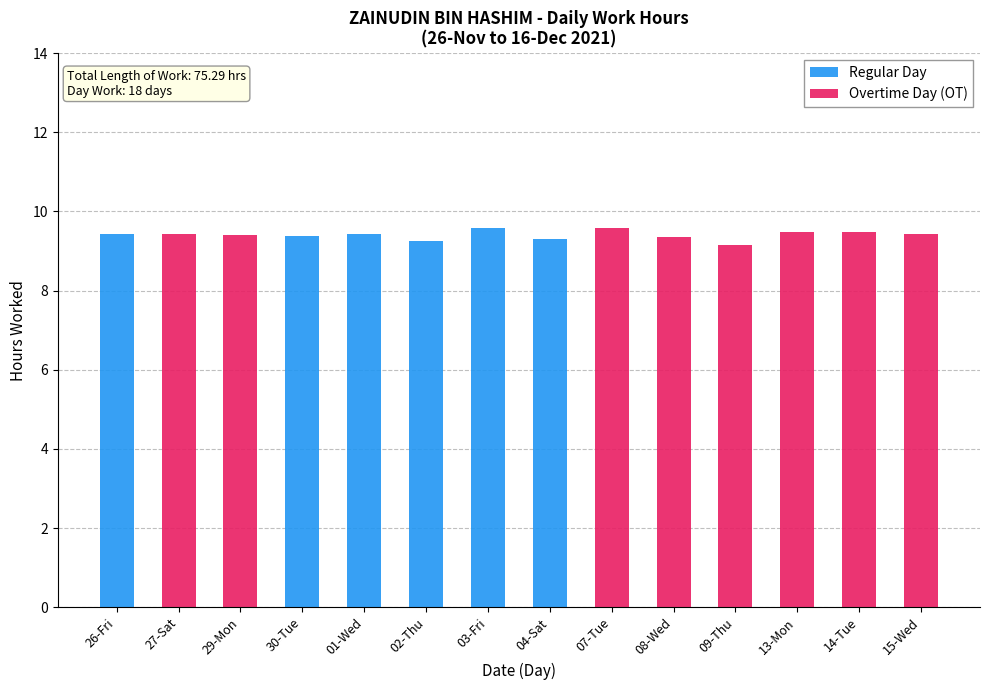

What is the total value across all series at 27-Sat?

9.4